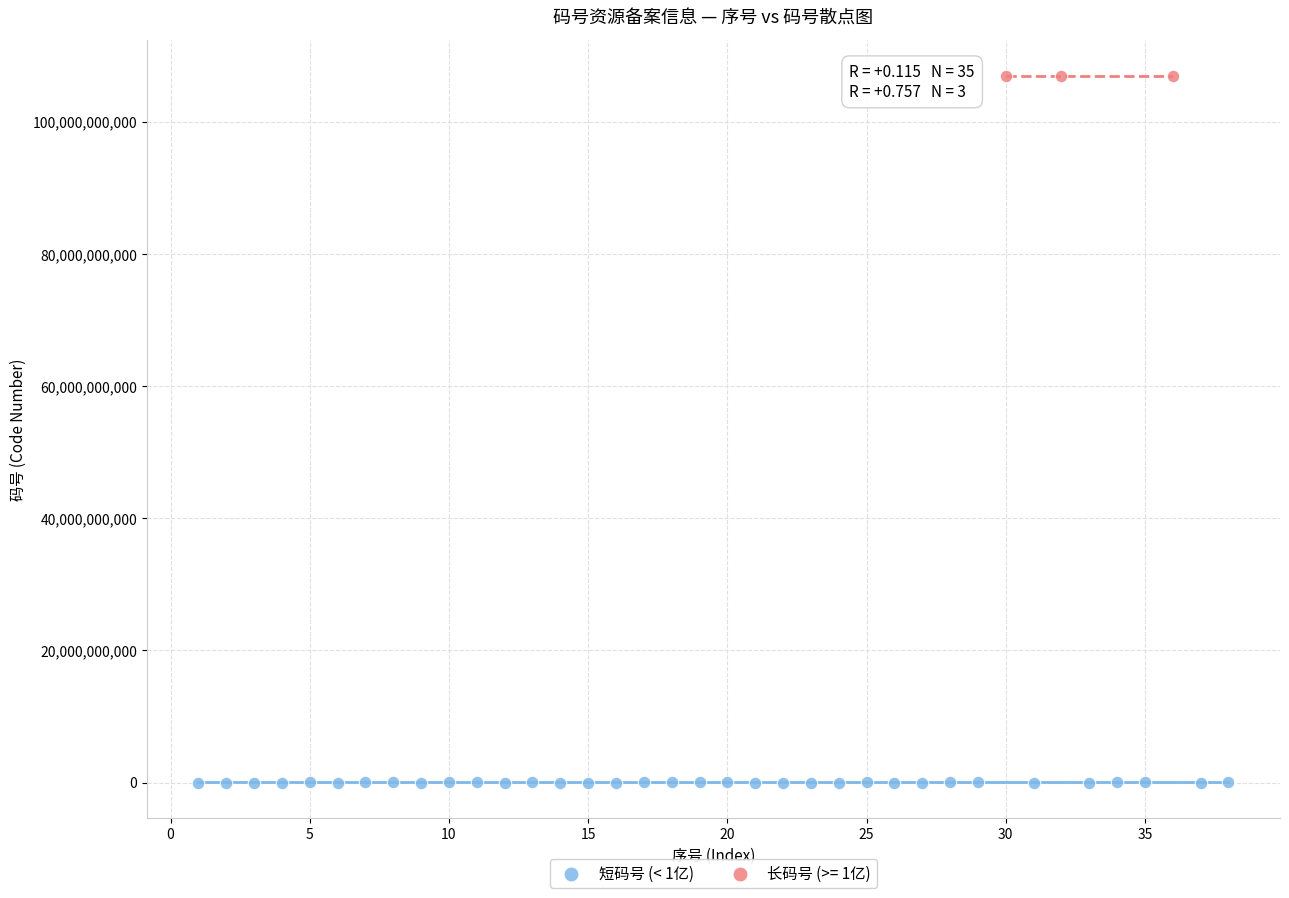

Which series contains the lowest Y value?

短码号 (< 1亿)